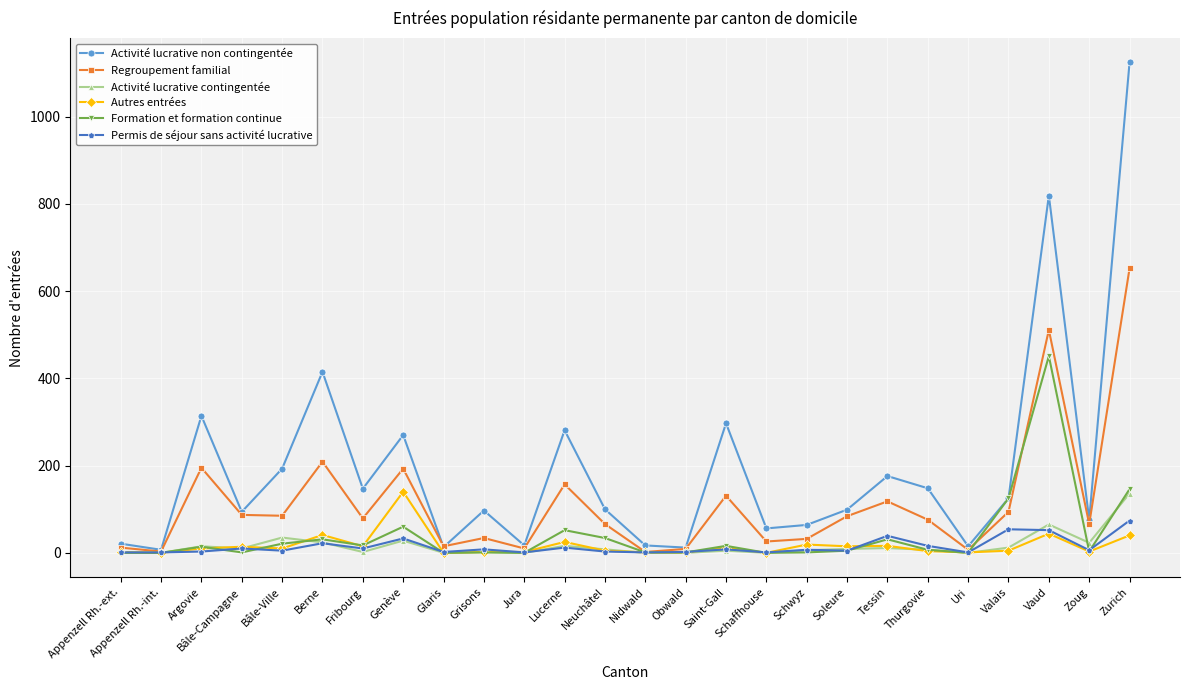

At which label does Activité lucrative non contingentée reach its peak?

Zurich